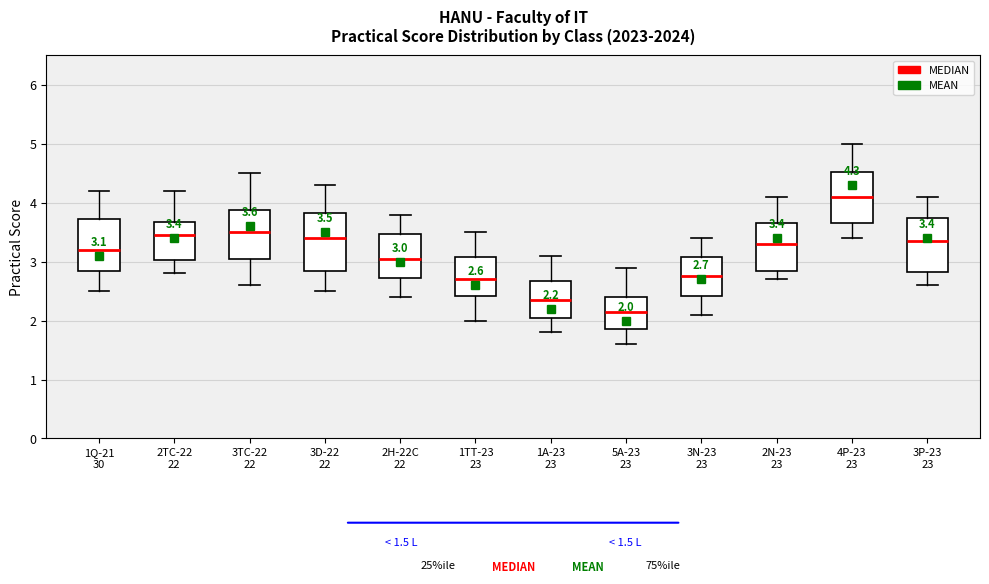

Which box's median line is the highest?

4P-23 23